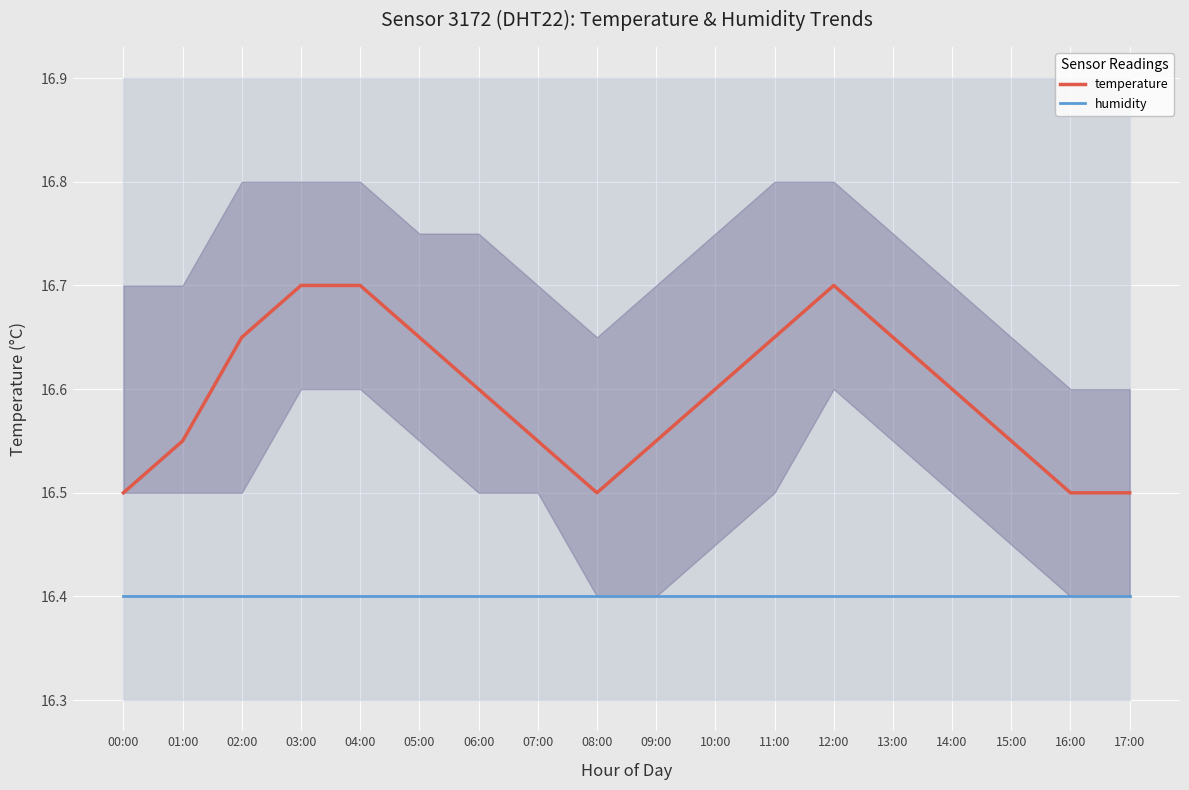

True or false: humidity and temperature cross at least once.

False